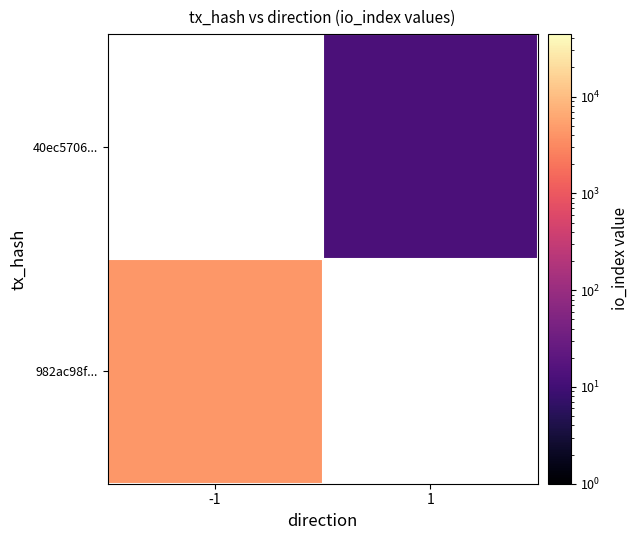

Which label corresponds to the largest value in the chart?

-1